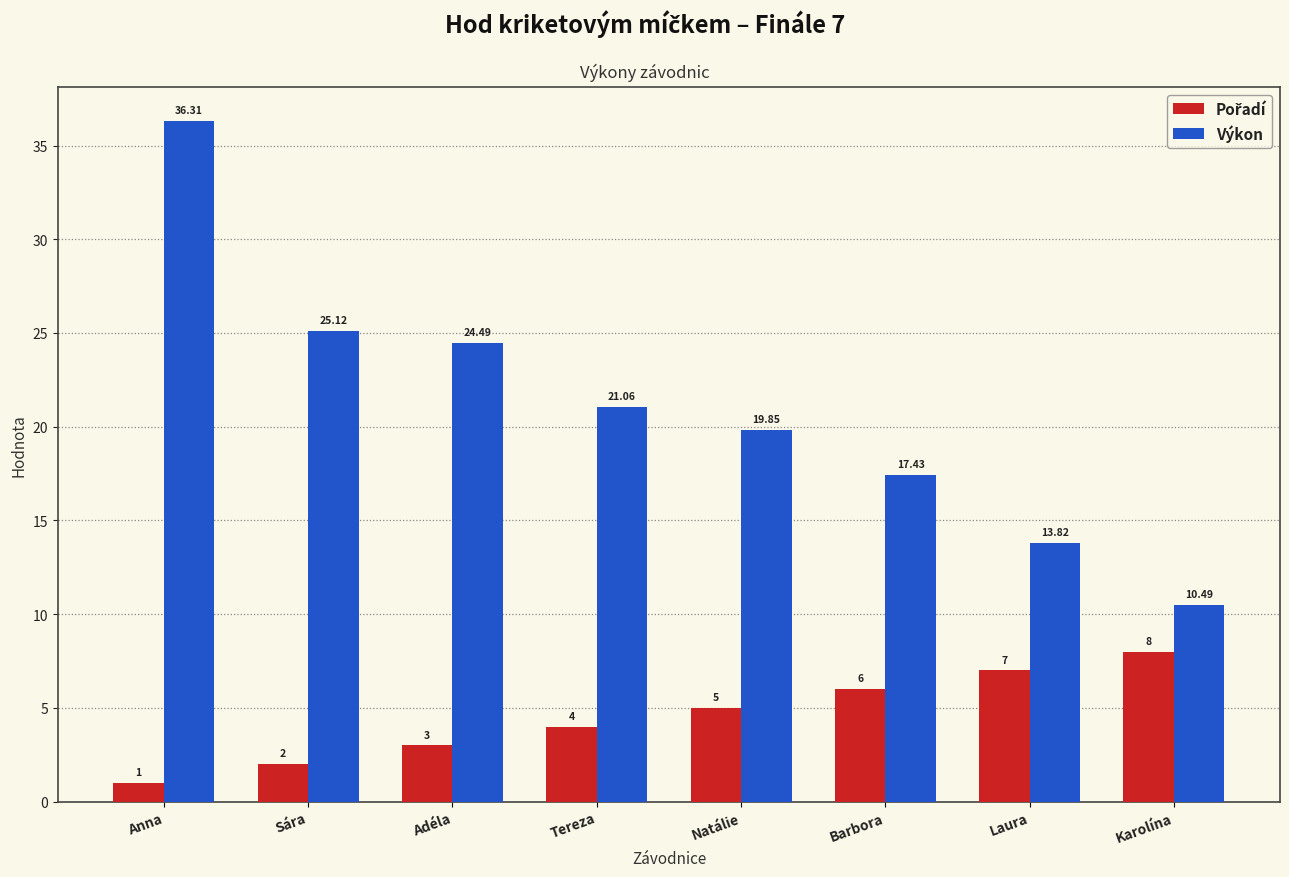

At which category does the chart reach its minimum across all series?

Anna